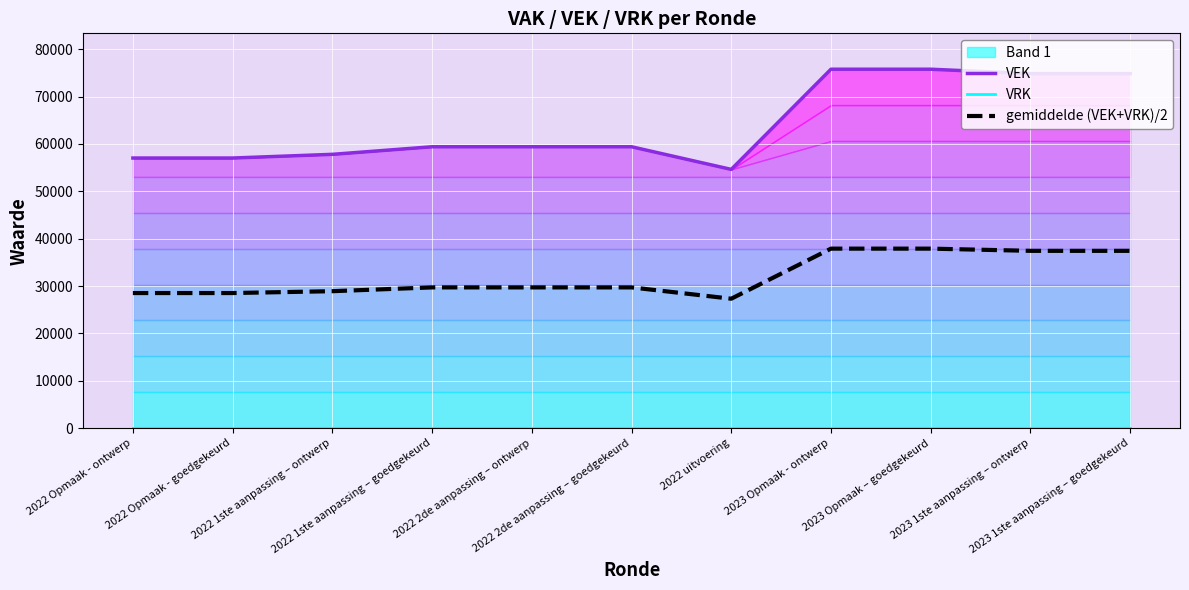

How many lines are shown in the chart?

3